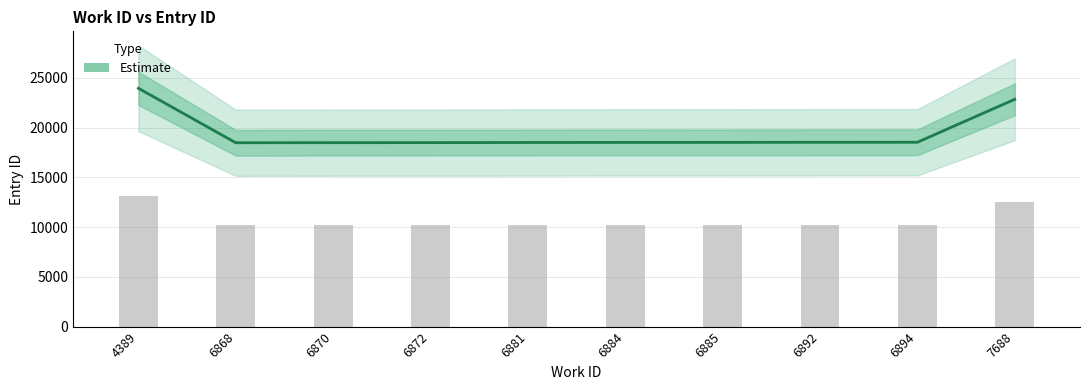

The chart shows a value of 18516 at 6884. True or false?

True